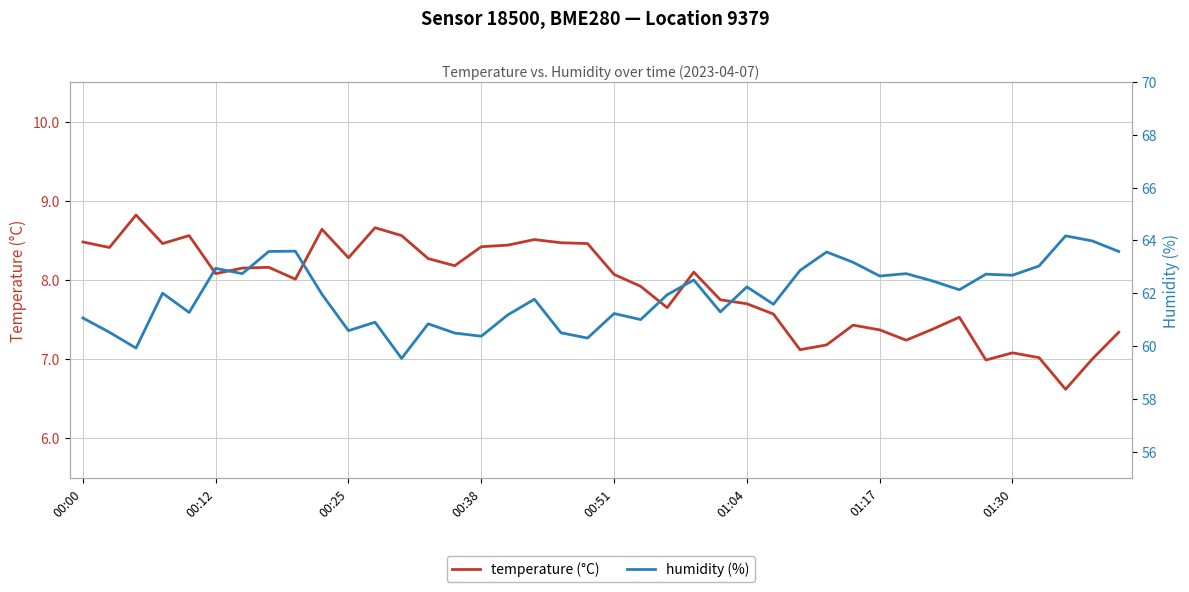

What is the minimum value for temperature (°C)?

6.6